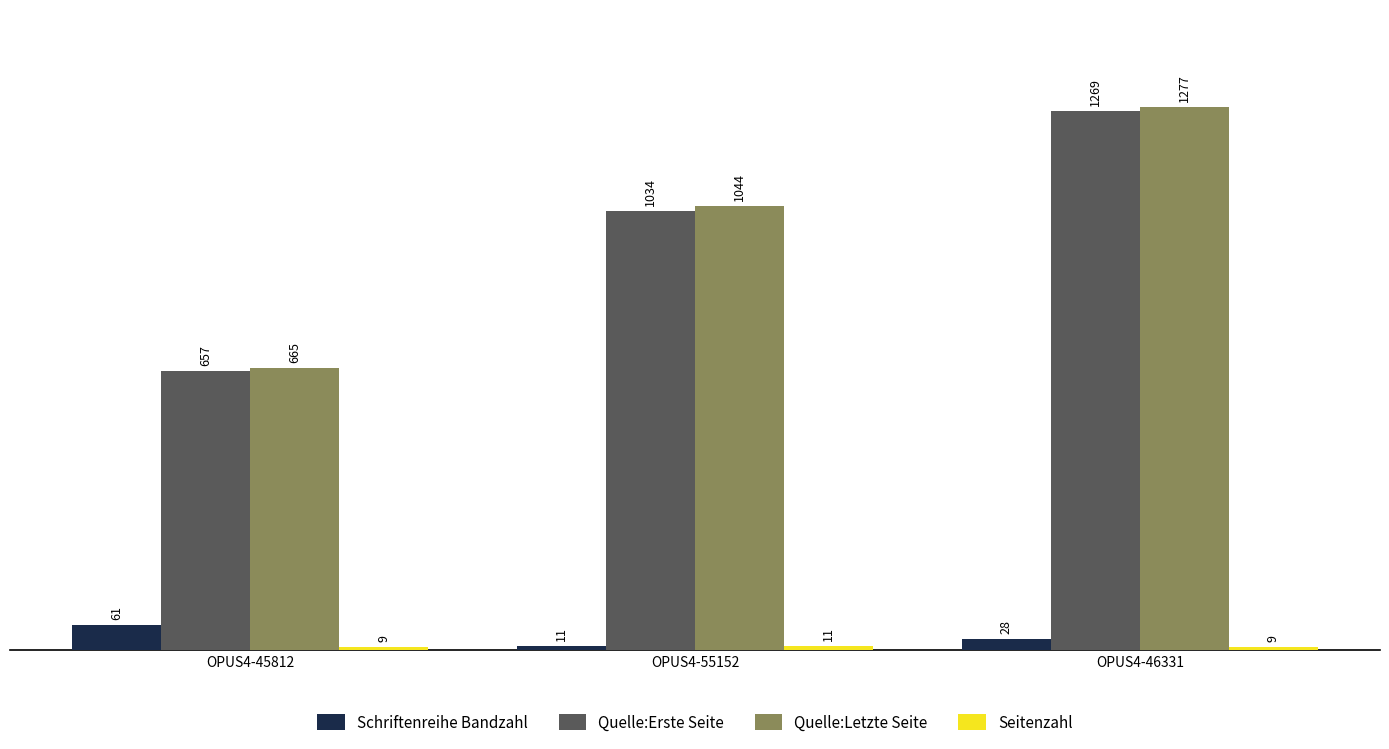

What is the difference between the second highest and minimum values in the Quelle:Letzte Seite series?

379